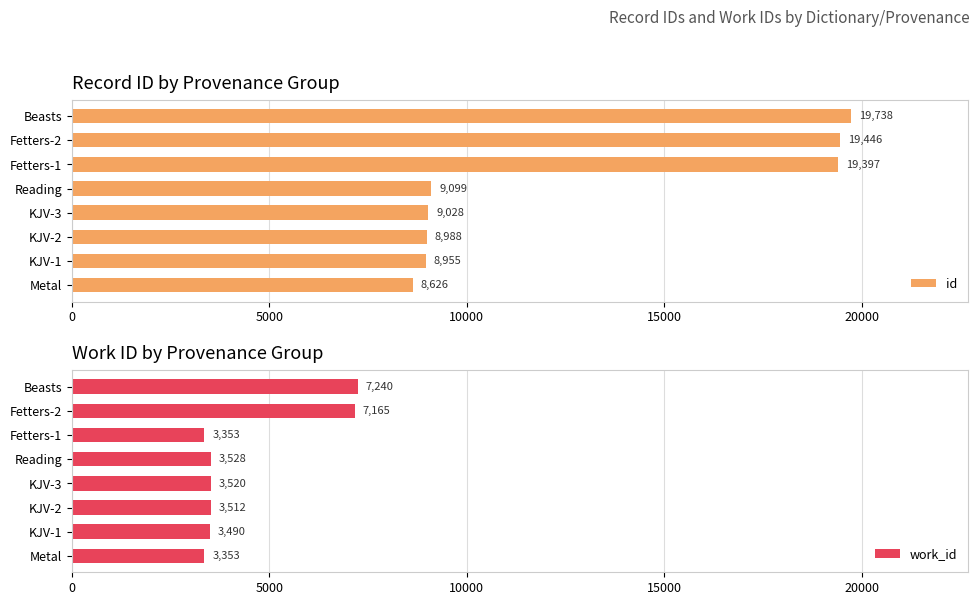

Reading right to left, what are all the values shown in this chart?

id: 19738	19446	19397	9099	9028	8988	8955	8626
work_id: 7240	7165	3353	3528	3520	3512	3490	3353